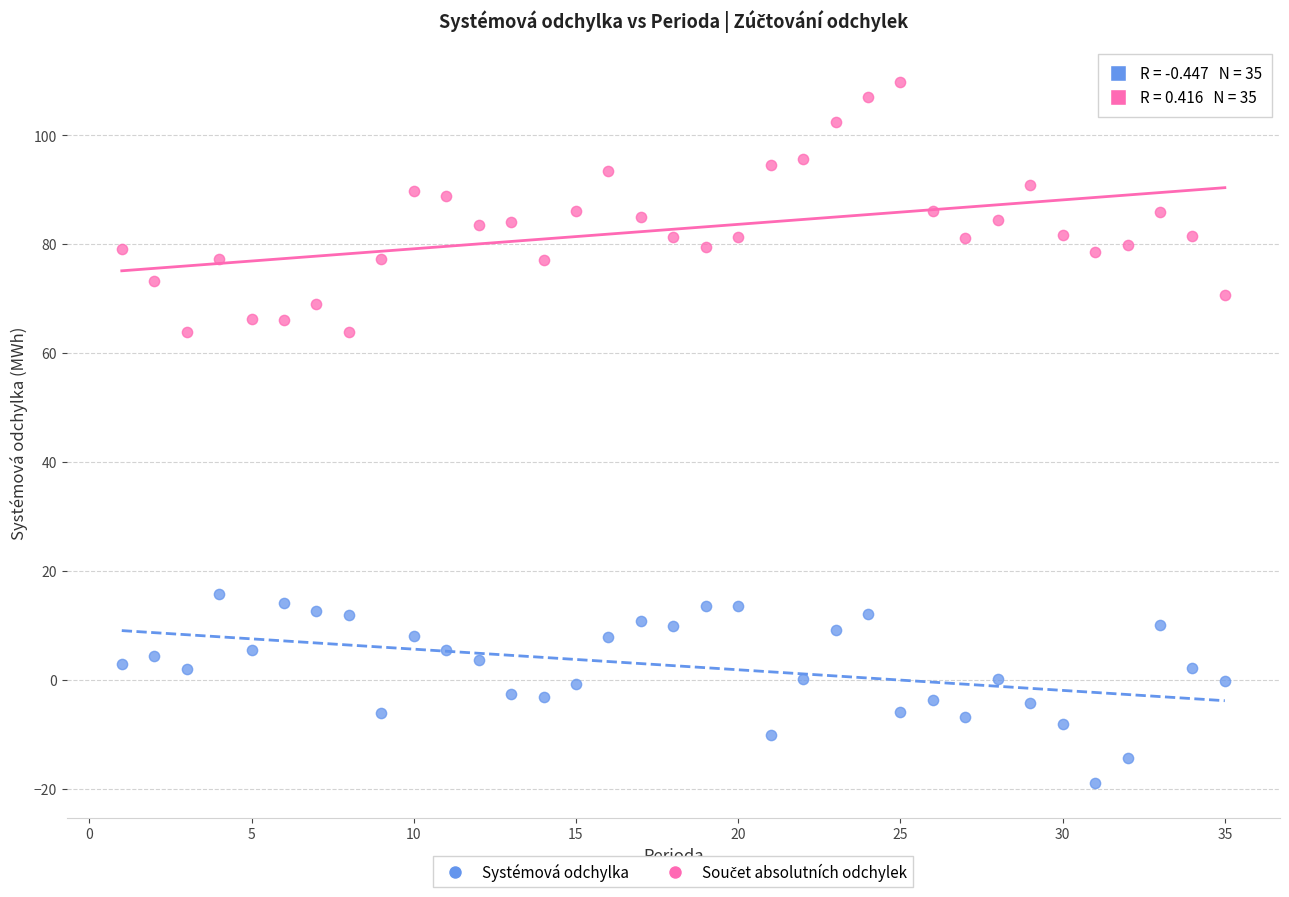

Which series contains the lowest Y value?

Systémová odchylka